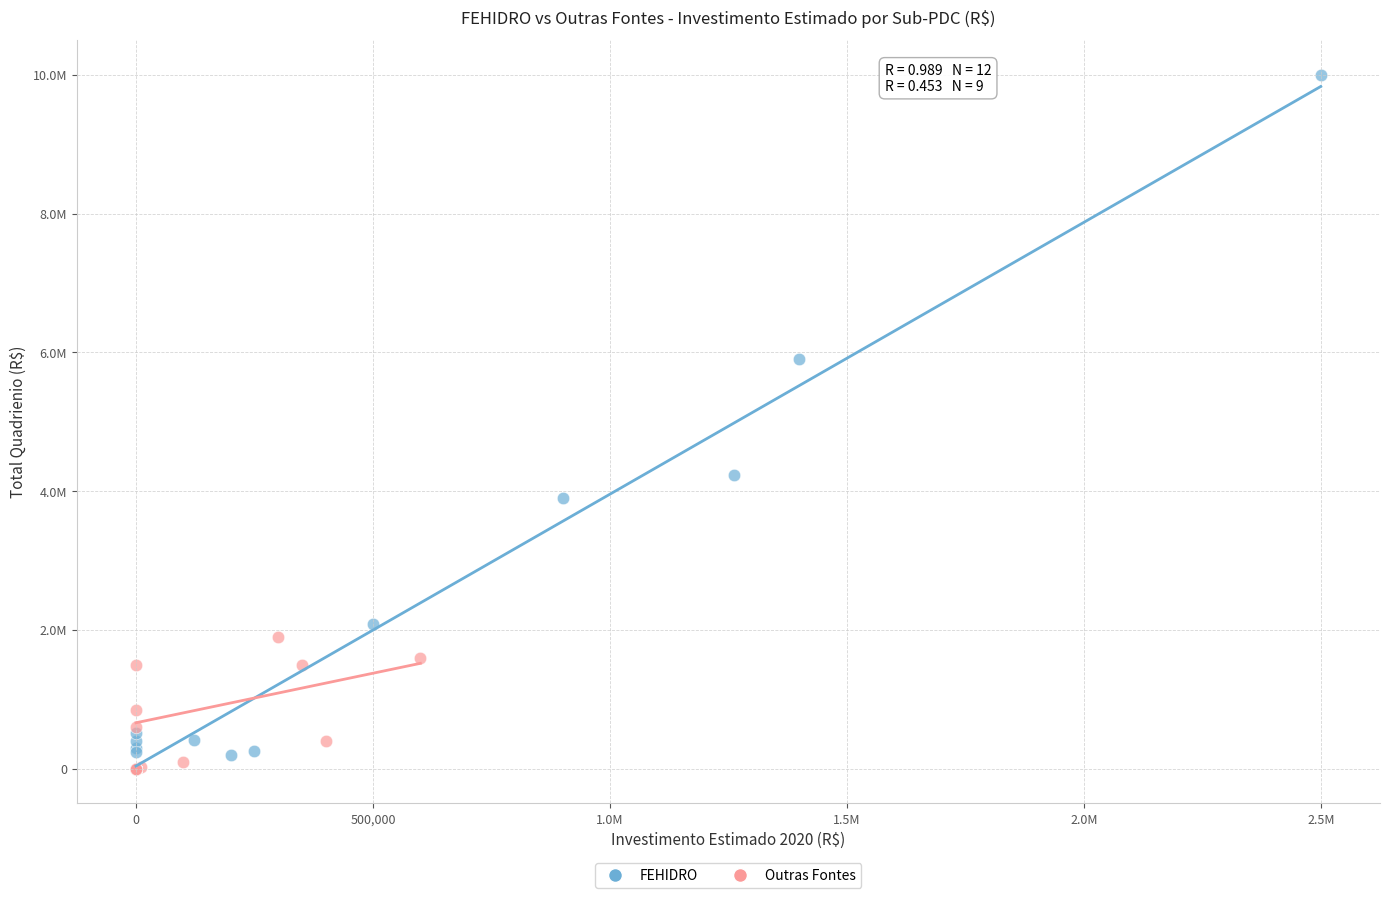

Which series contains the highest Y value?

FEHIDRO